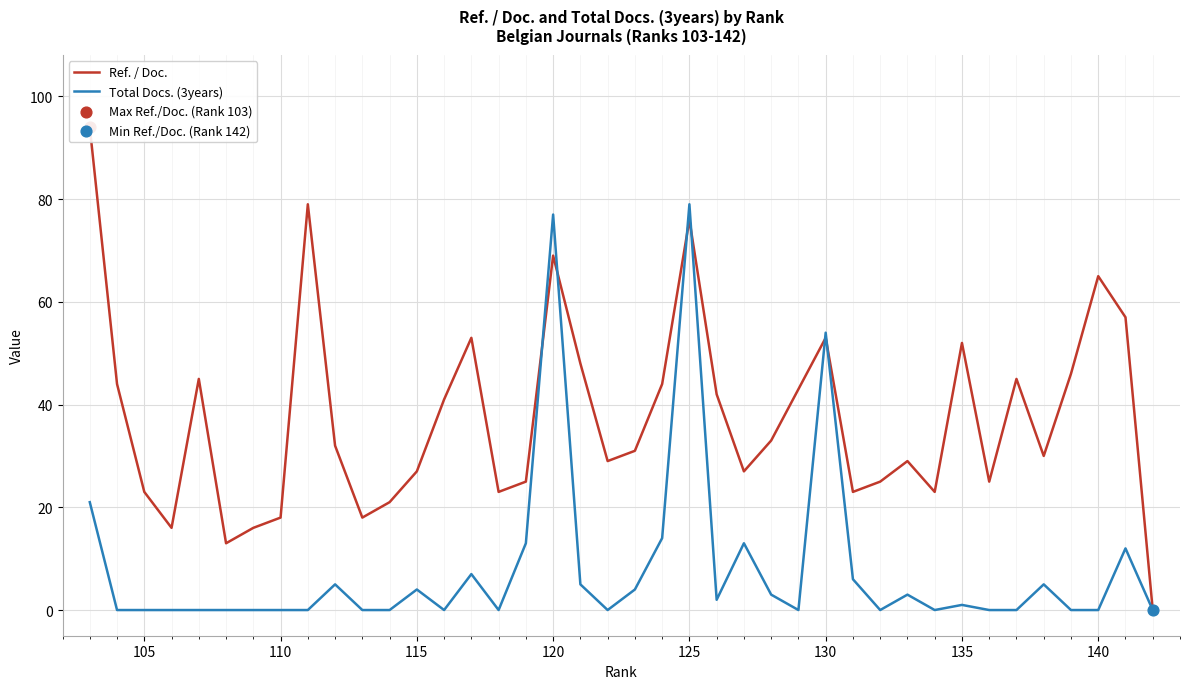

Which series has the largest total across all categories?

Ref. / Doc.